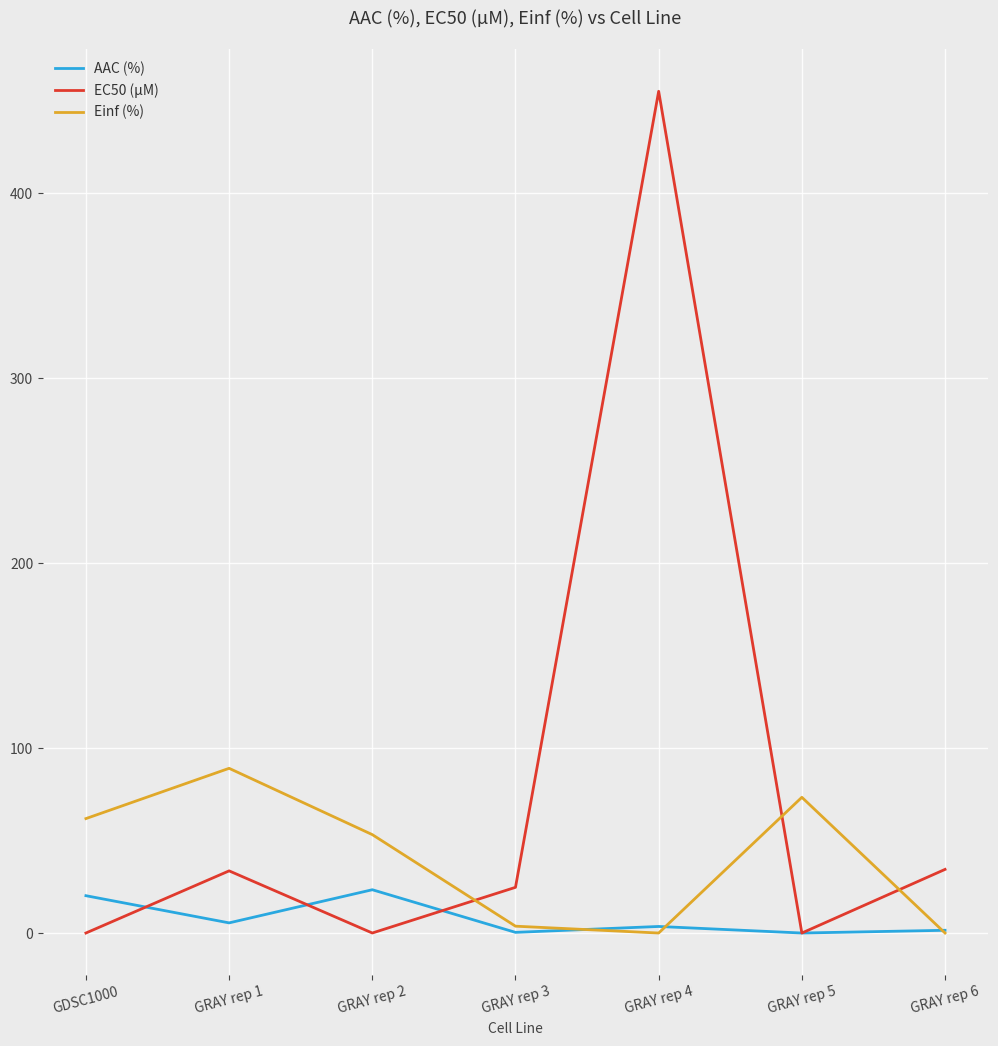

In AAC (%), how many points are higher than both neighbors (excluding endpoints)?

2